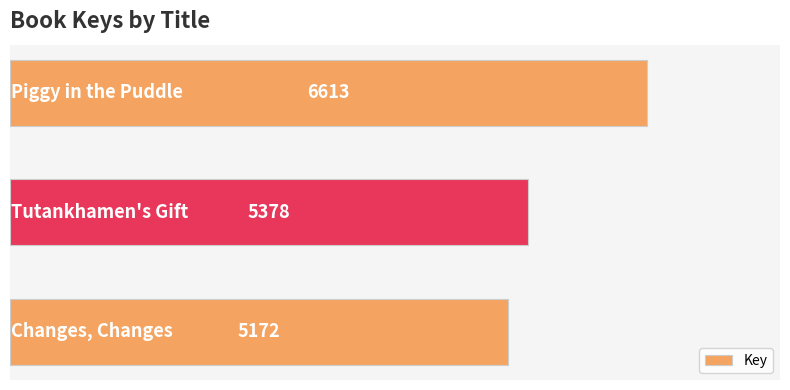

Count the values in the range 5172 to 6613.

3